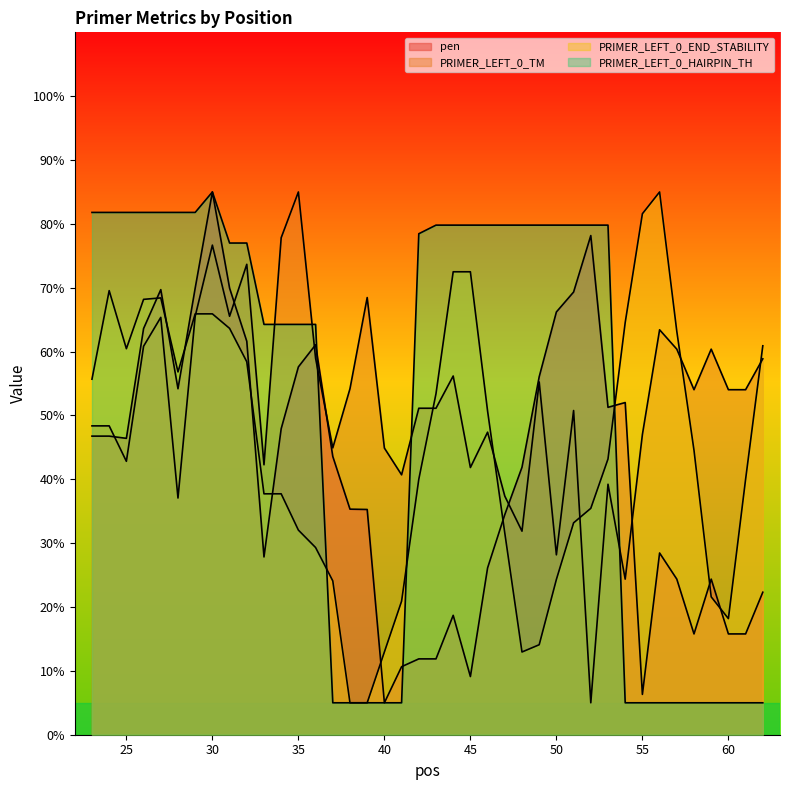

In PRIMER_LEFT_0_TM, how many points are lower than both neighbors (excluding endpoints)?

12